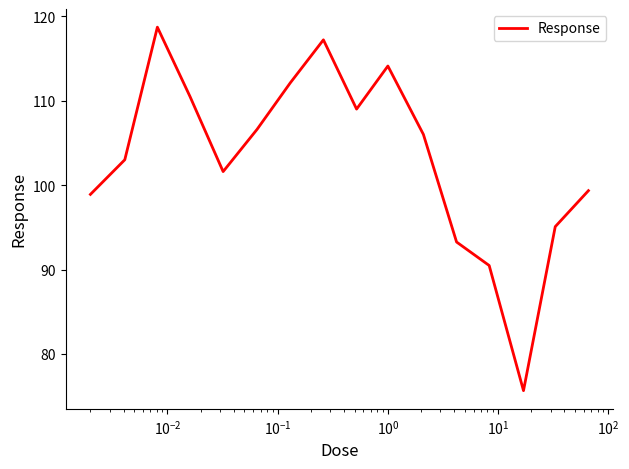

What is the difference between the maximum and minimum values?

43.0